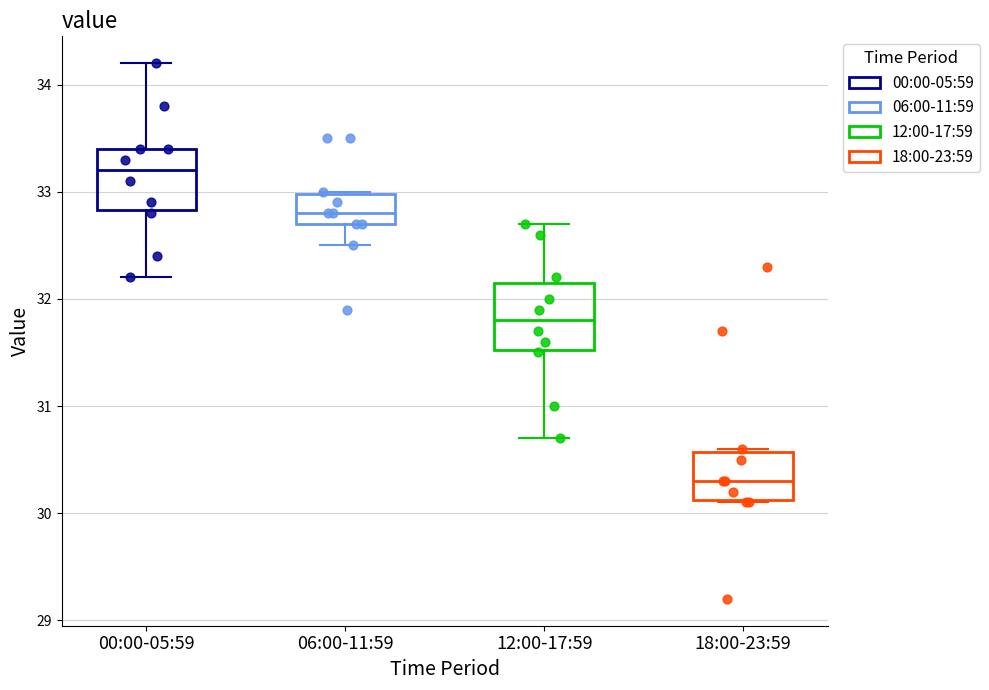

Which box has the lowest median line?

18:00-23:59